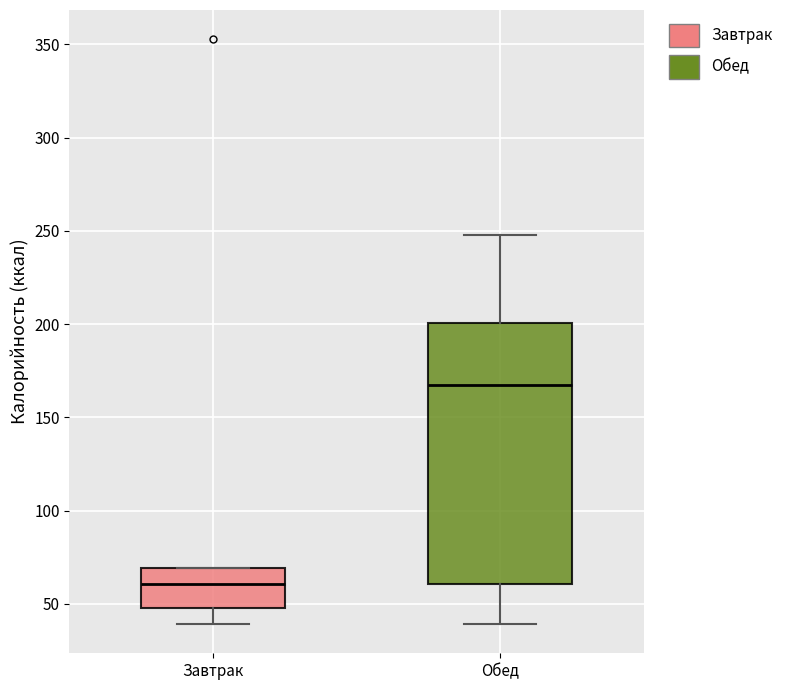

Reading left to right, transcribe this box plot: for each box, give where its median line is, the range the box spans, and where its two whiskers end, as read against the y-axis. The values are not printed on the chart, so give them approximately, as read against the axis.

Завтрак: median 60, box 50 to 70, whiskers 40 to 70
Обед: median 165, box 60 to 200, whiskers 40 to 250